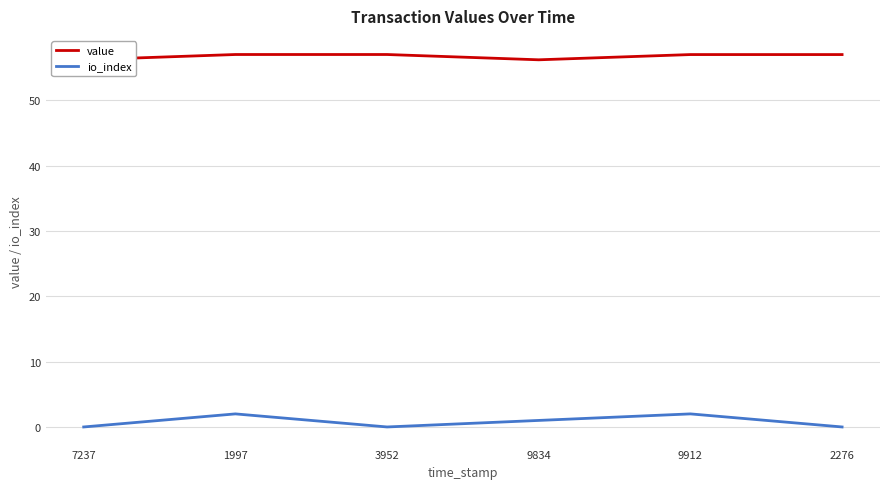

True or false: io_index has a value of 1 at 9834.

True